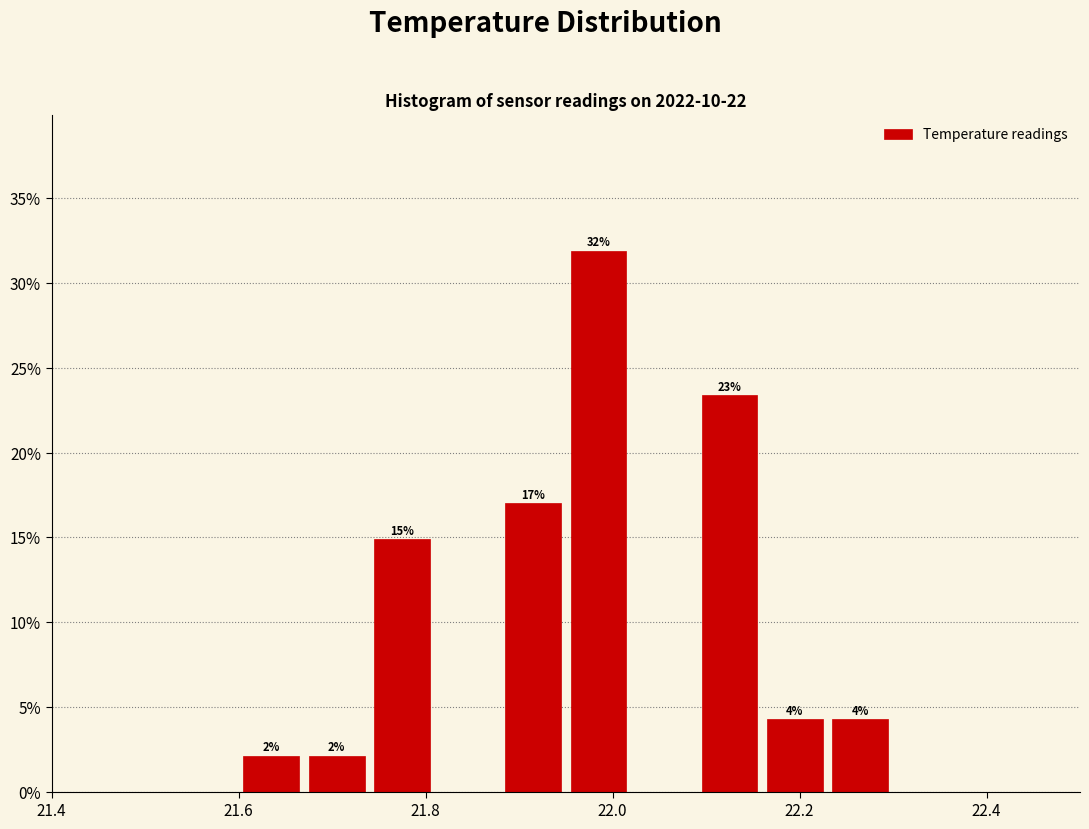

Read against the x-axis, roughly where is the centre of the tallest bar?

21.98